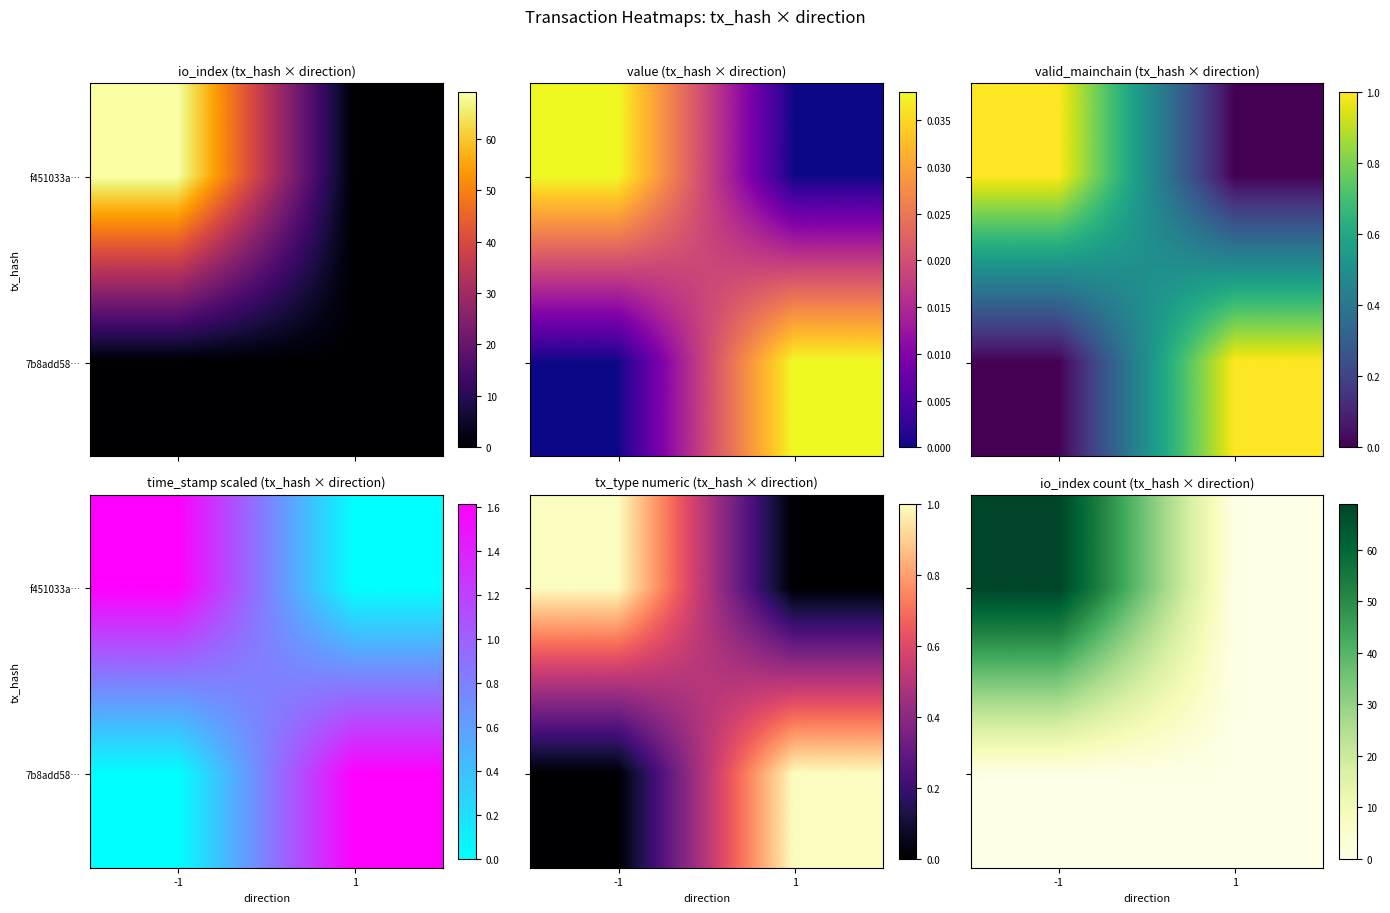

Which series has the largest range (max minus min)?

f451033a…